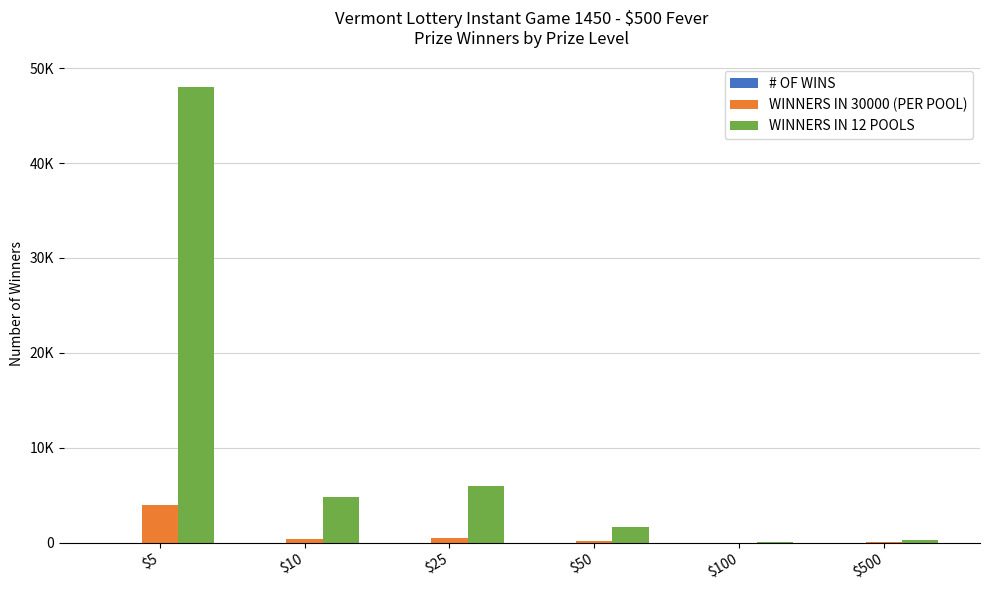

At which category is the sum across all series the highest?

$5